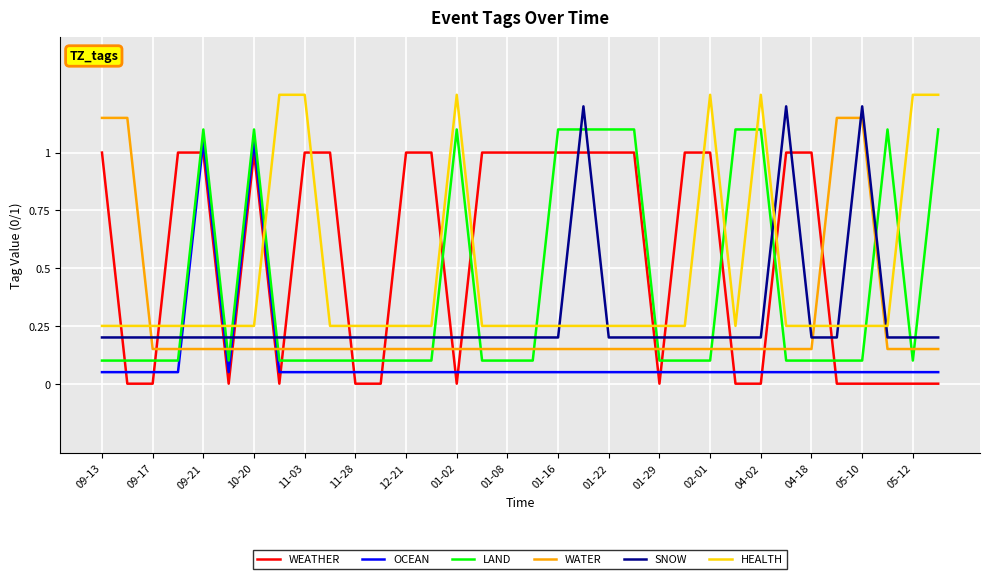

Which series has the largest total across all categories?

WEATHER